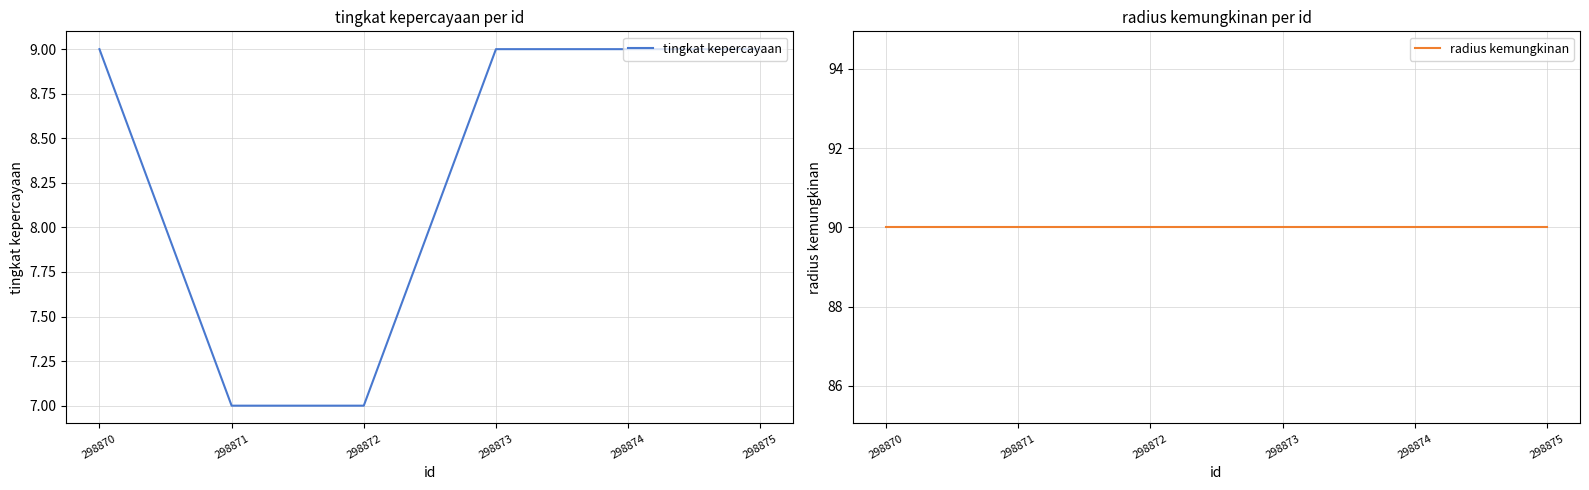

Reading left to right, what are all the values shown in this chart?

tingkat kepercayaan: 9	7	7	9	9	9
radius kemungkinan: 90	90	90	90	90	90